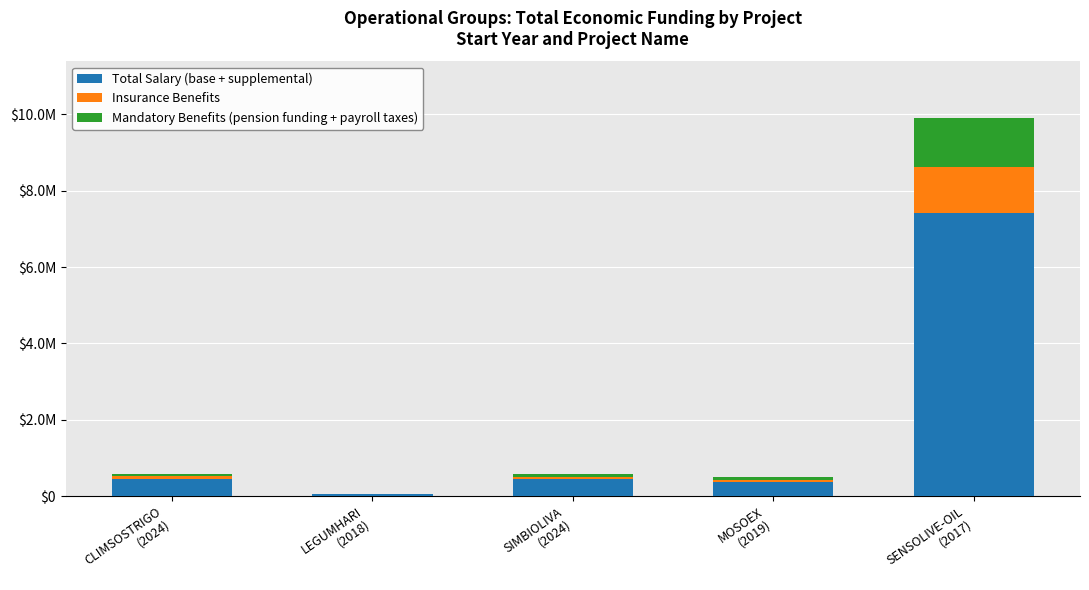

Does the chart contain stacked bars?

Yes